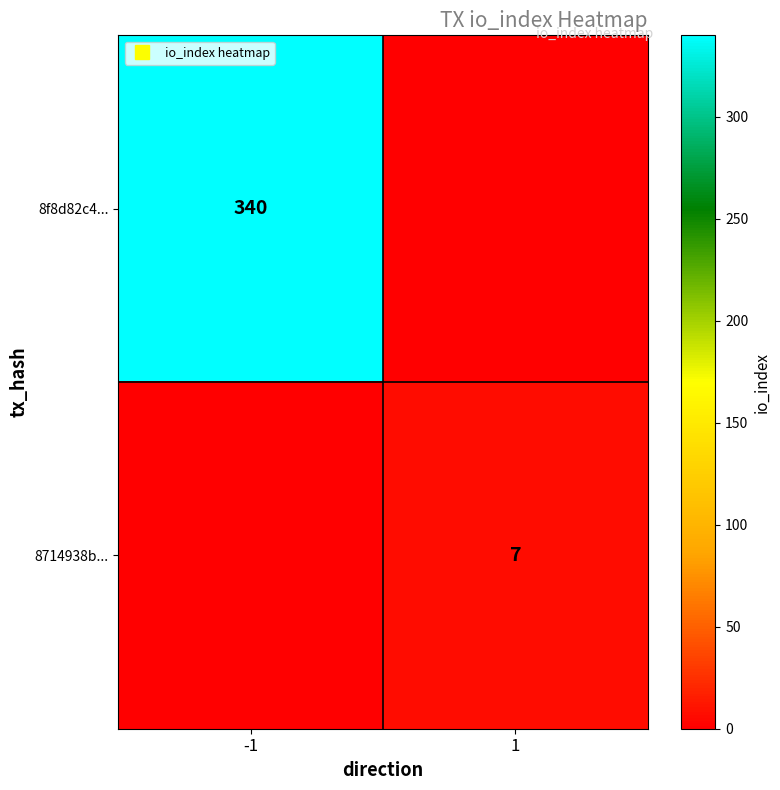

What is the difference between the highest and lowest values at 1?

7